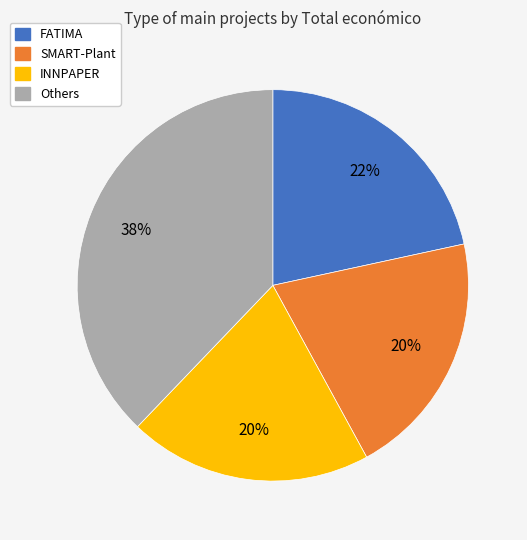

To the nearest percent, what is the difference between the largest and smallest slice percentages?

18%